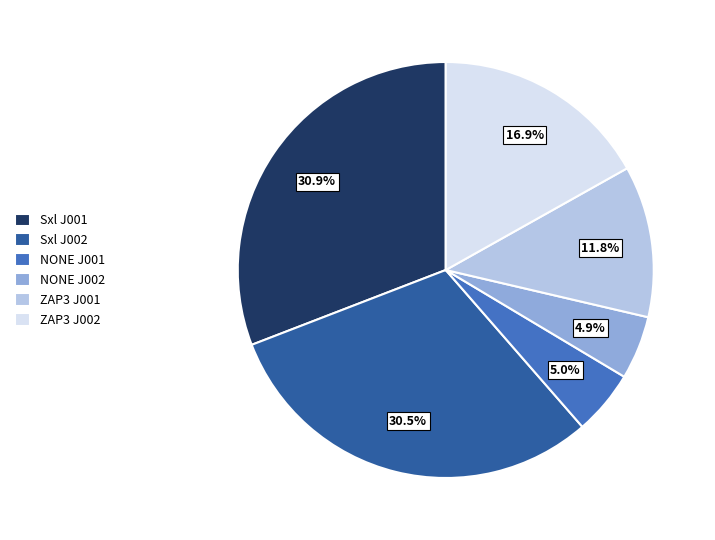

Does any single category account for the majority?

No